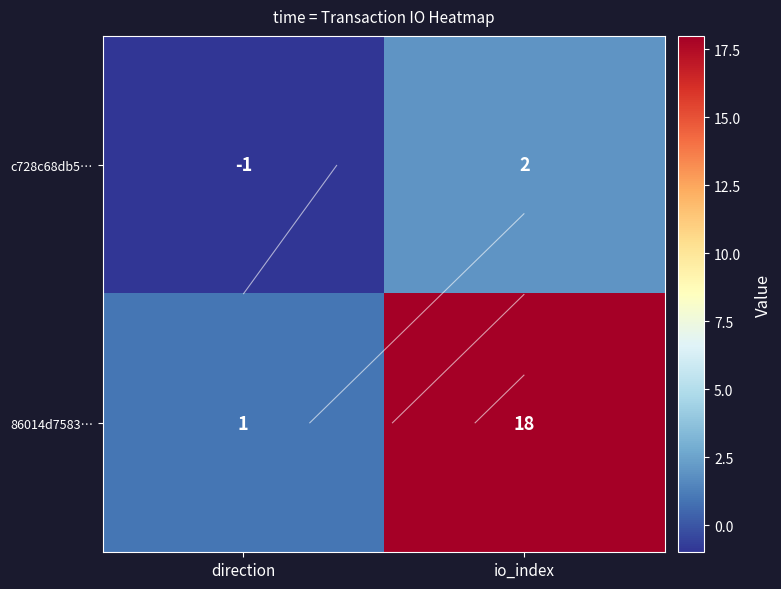

How many series are shown in this chart?

2